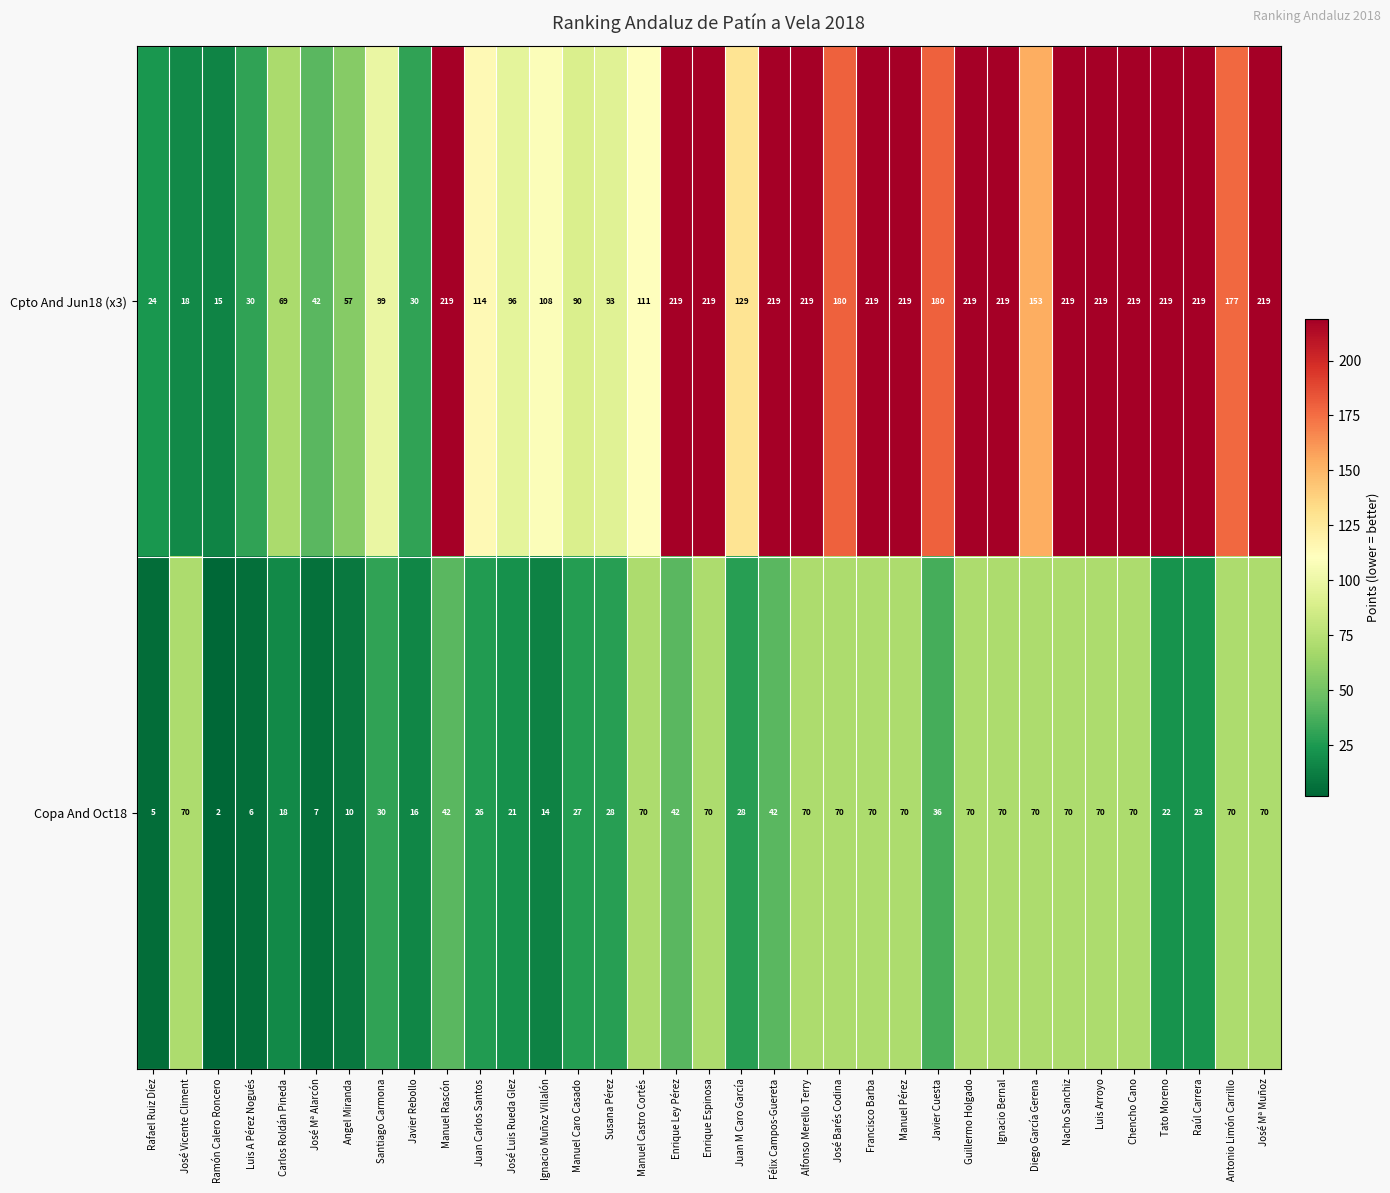

What is the spread (max minus min) of values at Chencho Cano?

149